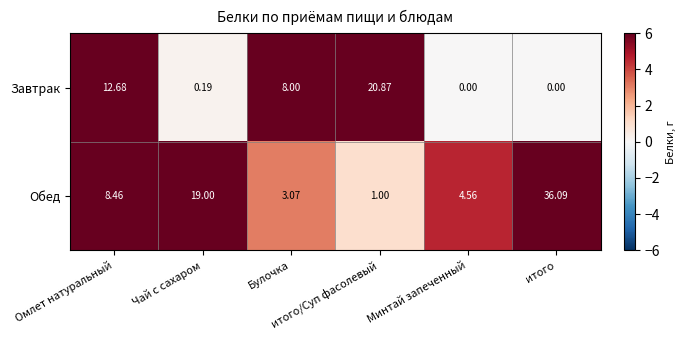

At which category does the chart reach its peak across all series?

итого